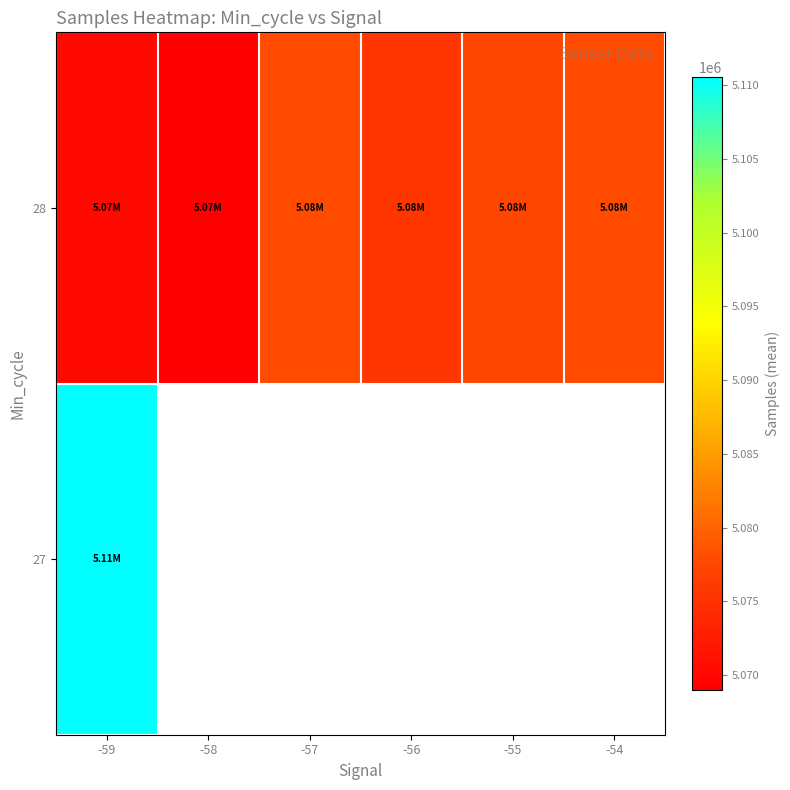

Which label corresponds to the largest value in the chart?

-59